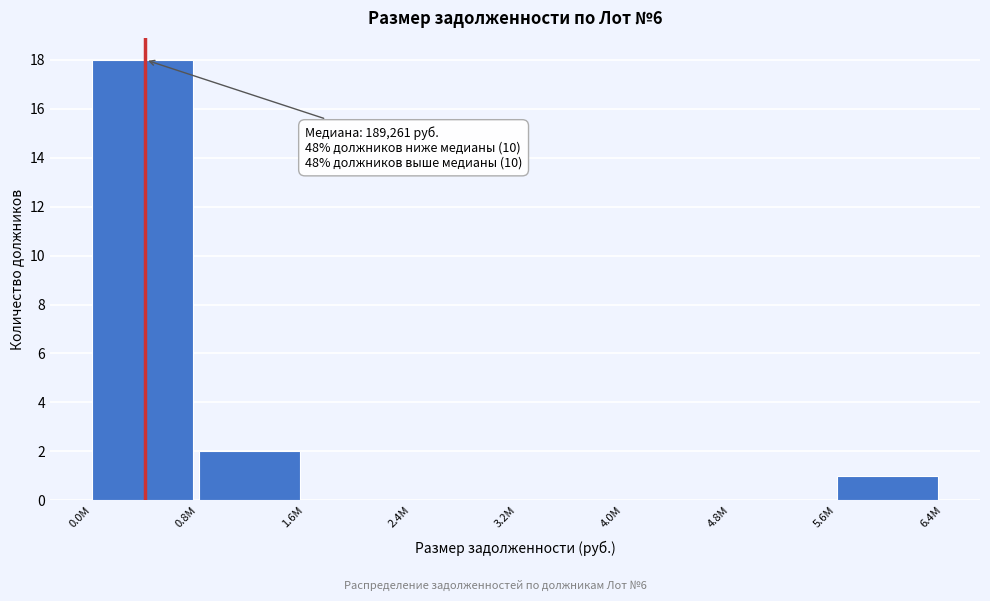

Reading right to left, extract all data points from this chart.

5.6M=1	4.8M=0	4.0M=0	3.2M=0	2.4M=0	1.6M=0	0.8M=2	0.0M=18